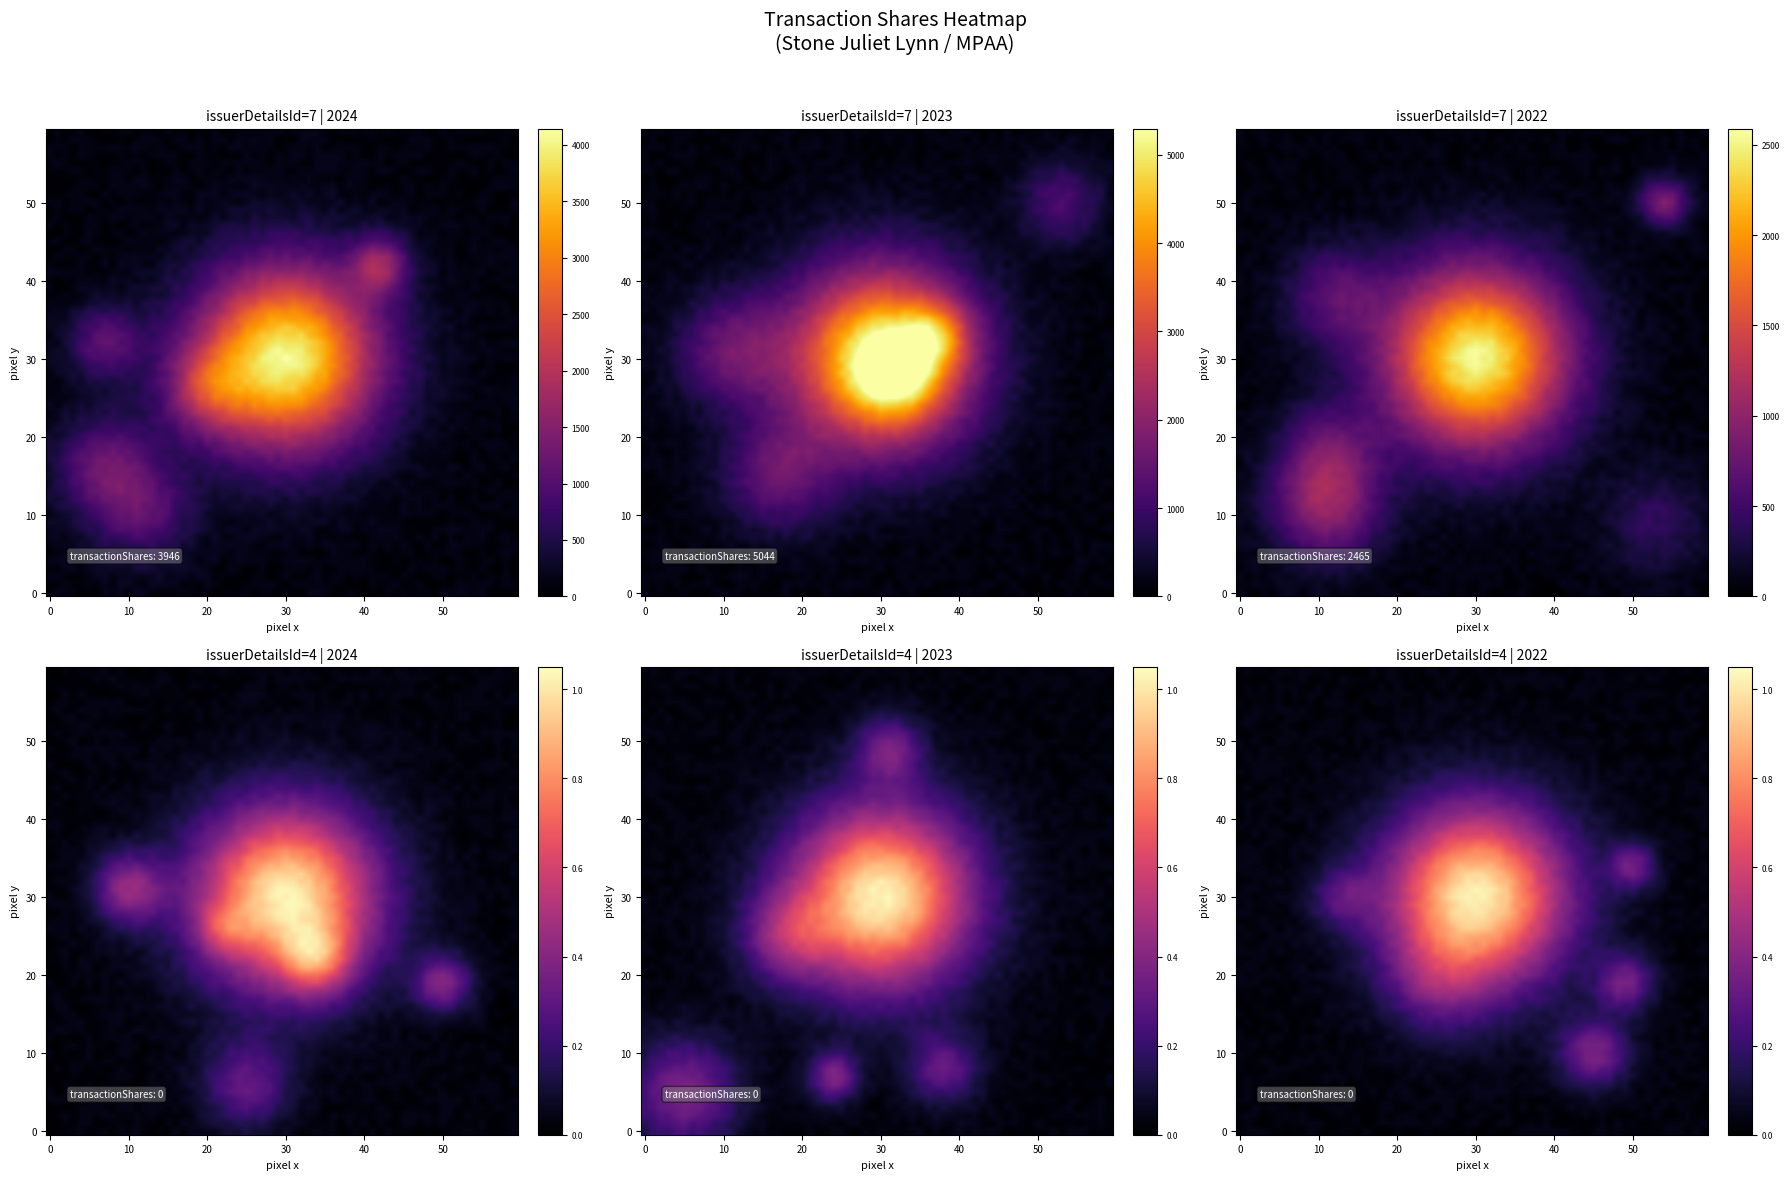

Reading right to left, what are all the values shown in this chart?

7: 2465	5044	3946
4: 0	0	0